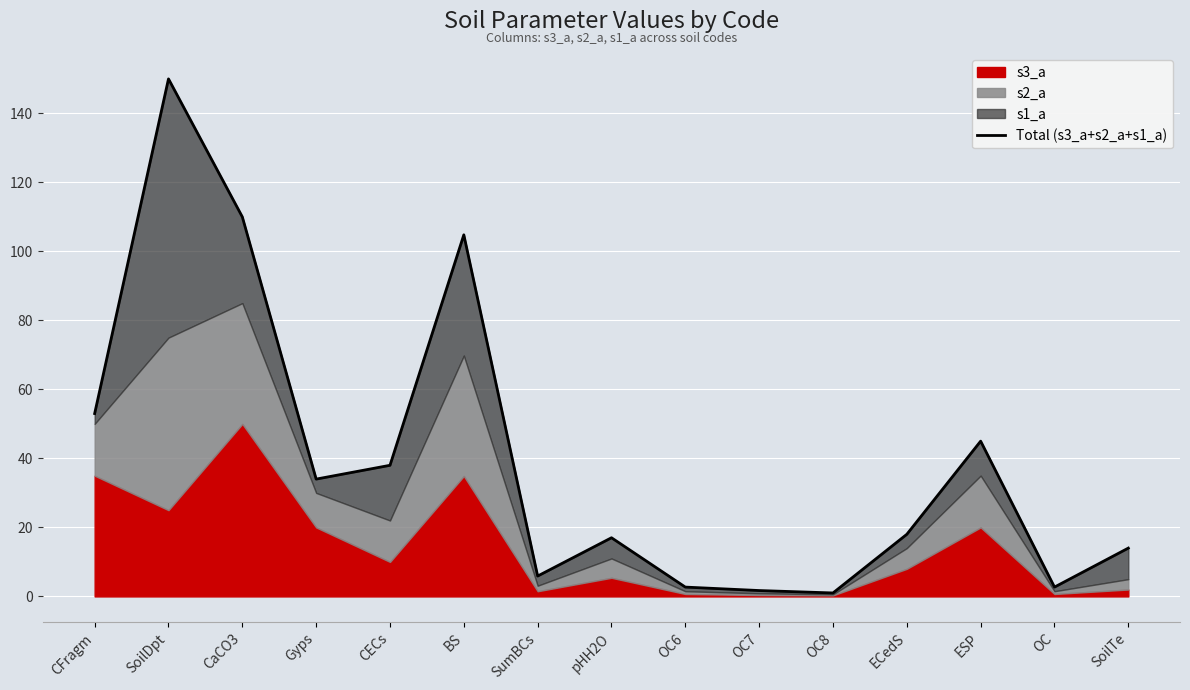

The chart shows a value of 0.4 at OC8. True or false?

False